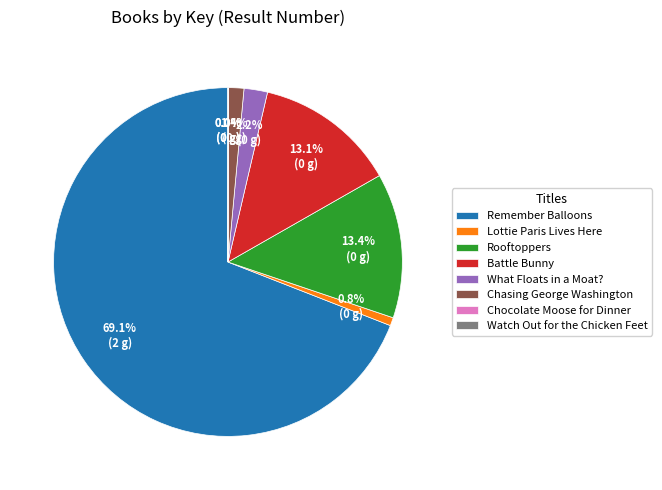

Between Lottie Paris Lives Here and Rooftoppers, which is larger?

Rooftoppers